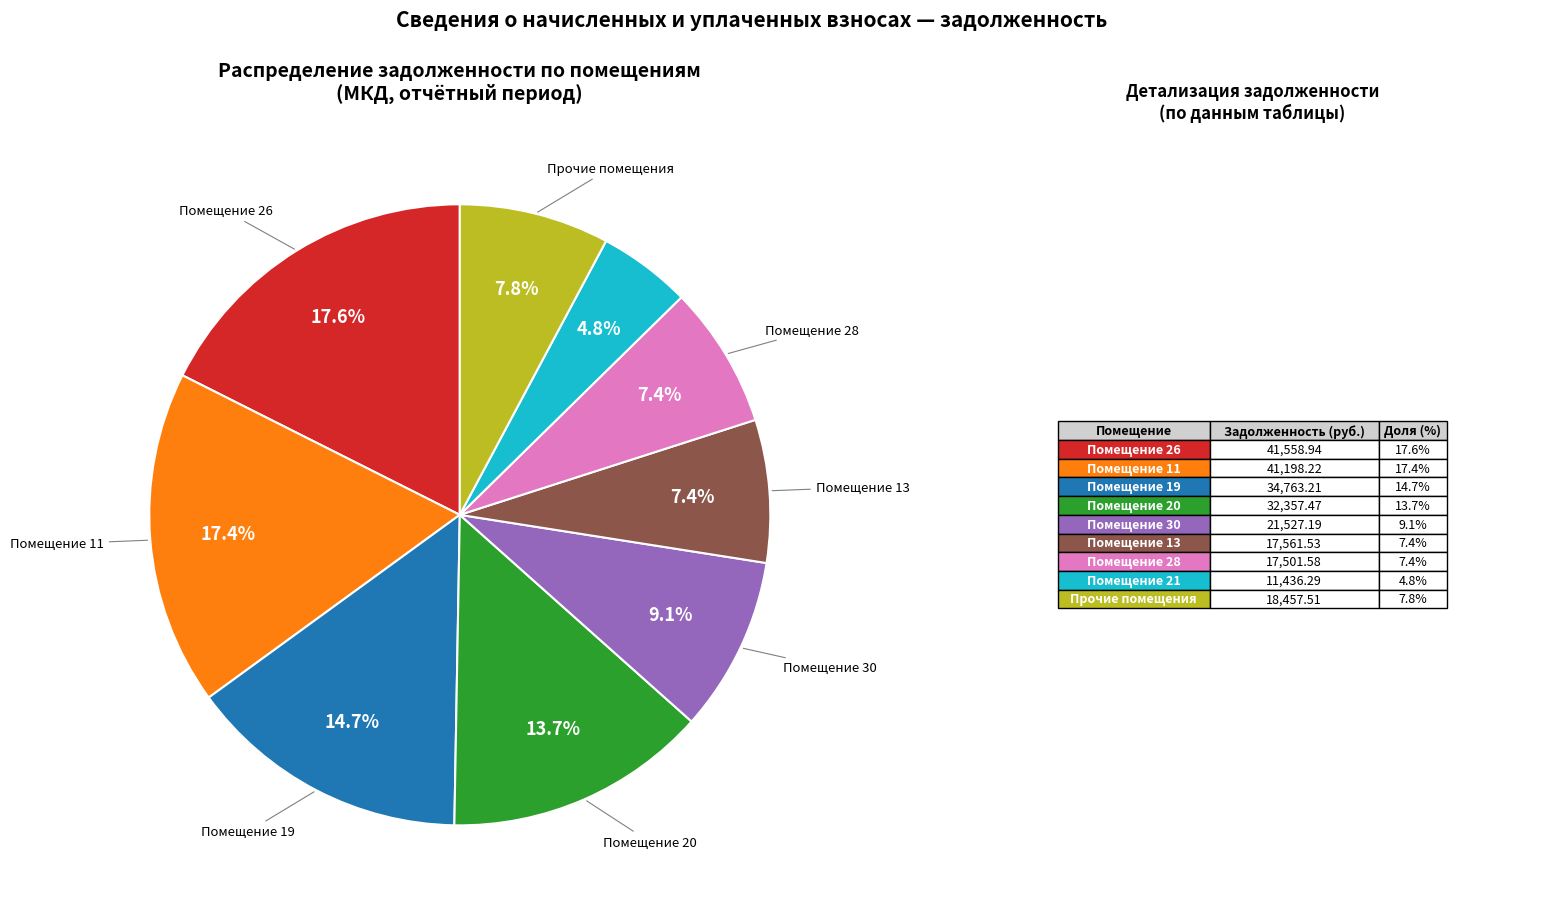

Is there any slice that represents more than half of the pie?

No